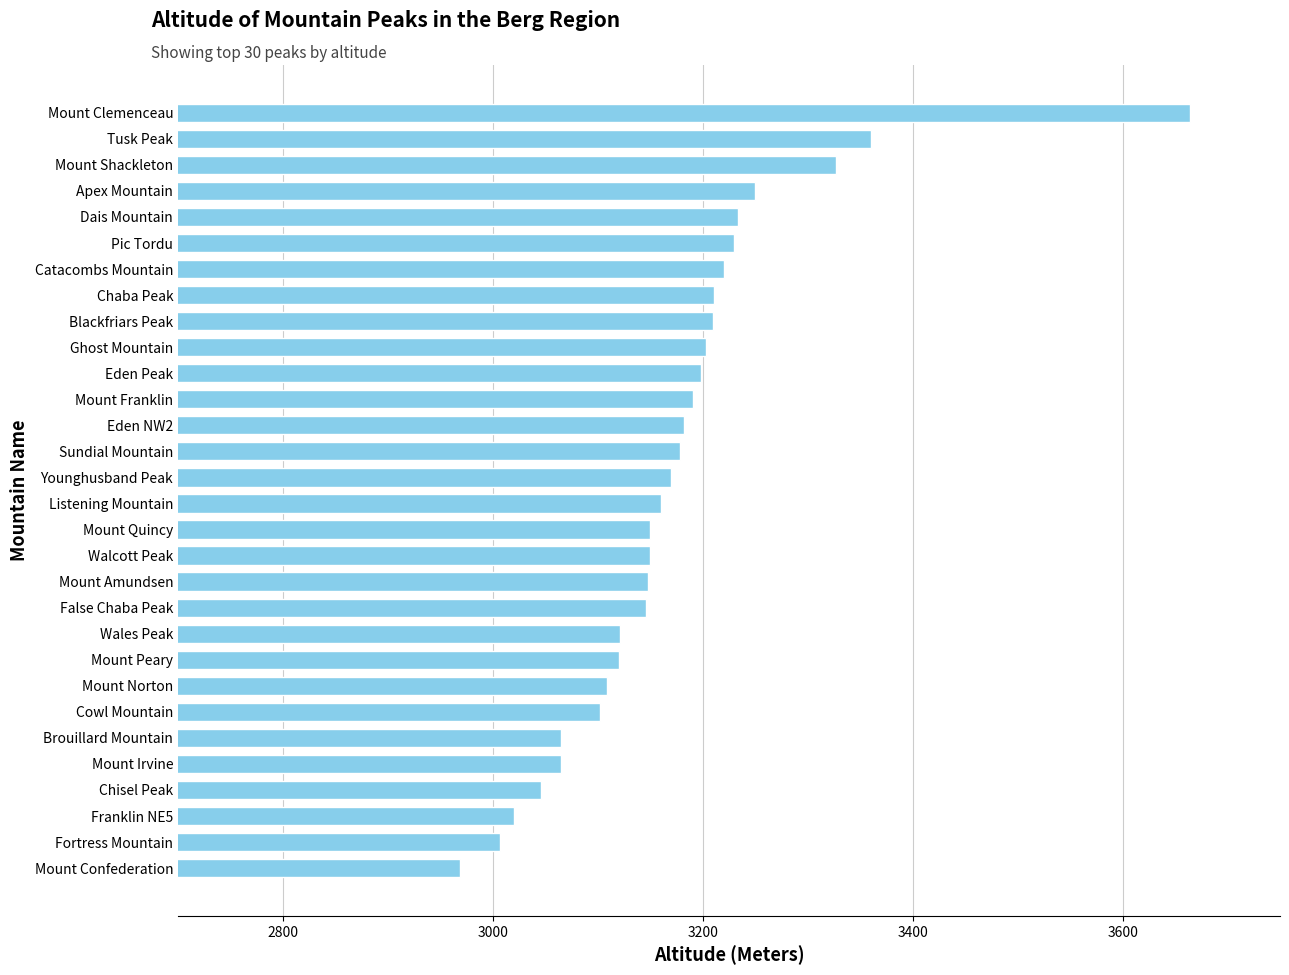

What is the change in value from Walcott Peak to Blackfriars Peak?

+60